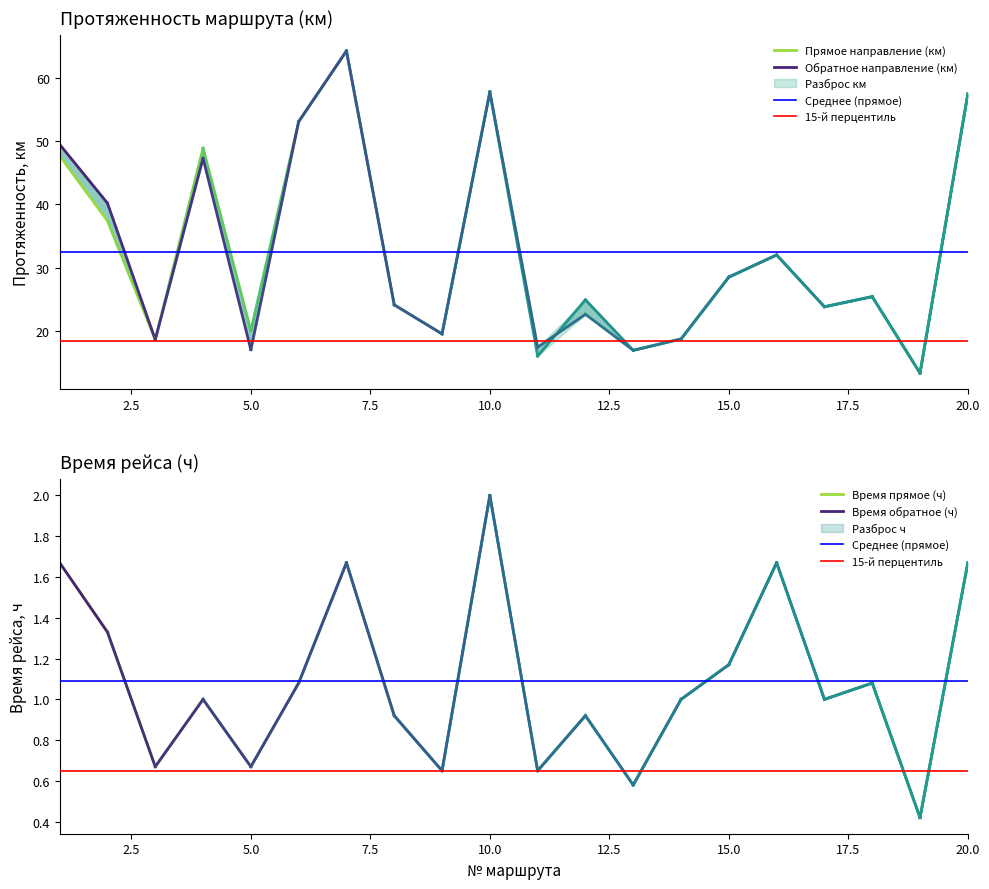

True or false: Обратное направление (км) has a value of 71.4 at 0.0.

False